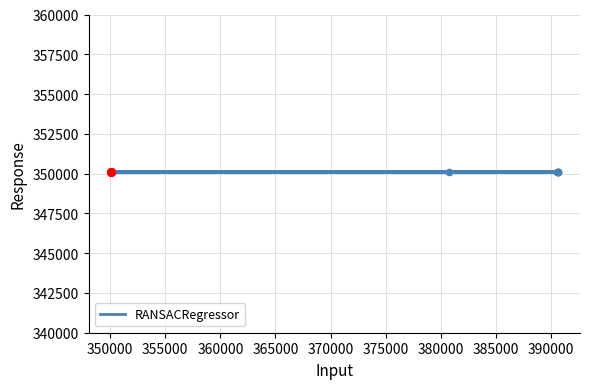

What is the ratio of the value at 370000 to the value at 360000?

1.0